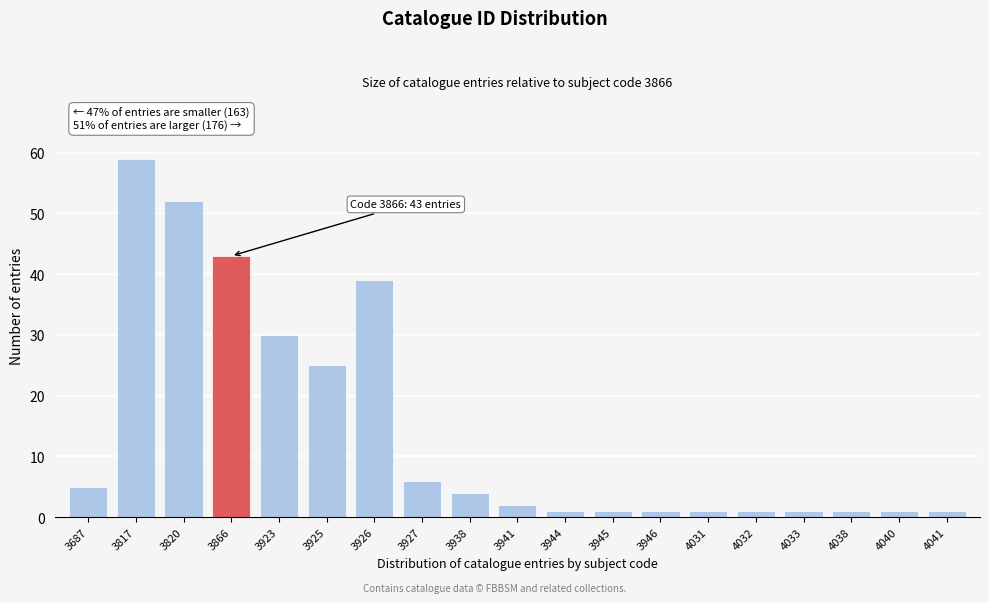

Reading right to left, list all the values displayed in this chart.

4041=1	4040=1	4038=1	4033=1	4032=1	4031=1	3946=1	3945=1	3944=1	3941=2	3938=4	3927=6	3926=39	3925=25	3923=30	3866=43	3820=52	3817=59	3687=5